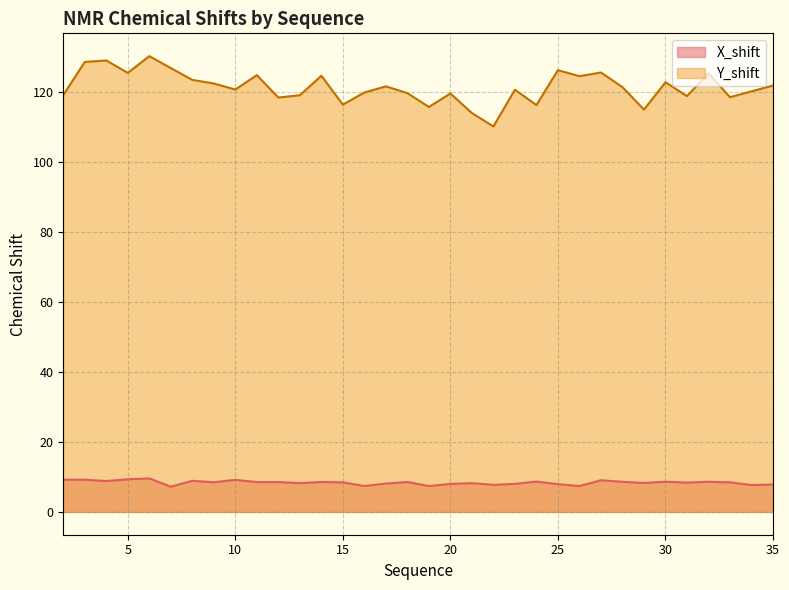

What is the approximate value of Y_shift at 3?

128.5